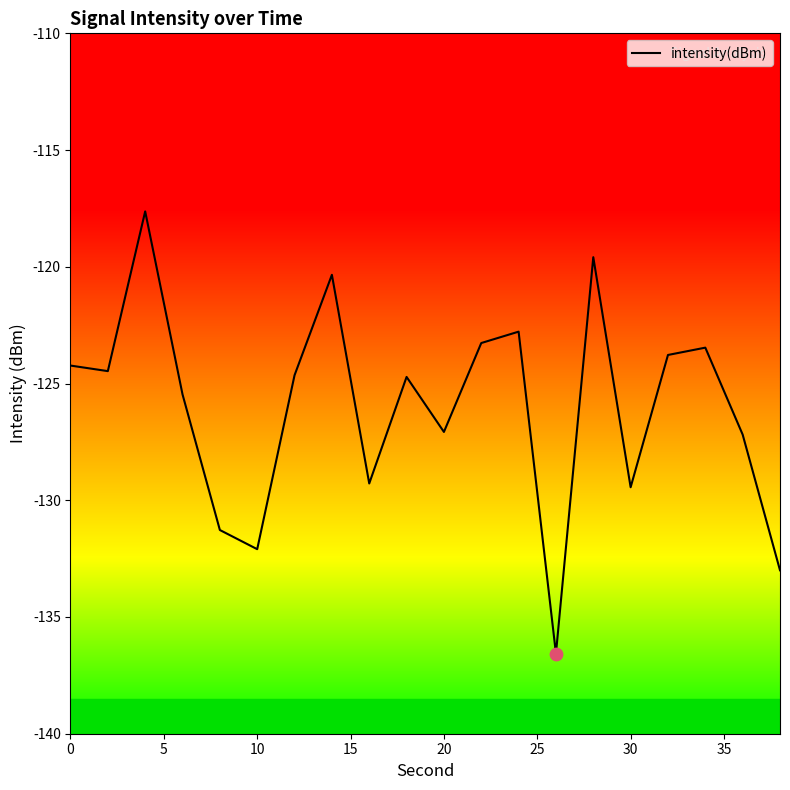

Between 30 and 10, which is larger?

30